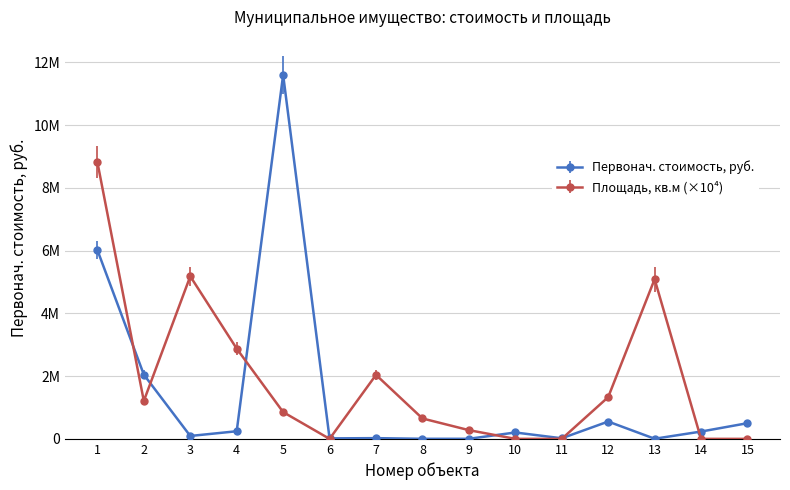

At which category is the sum across all series the highest?

1